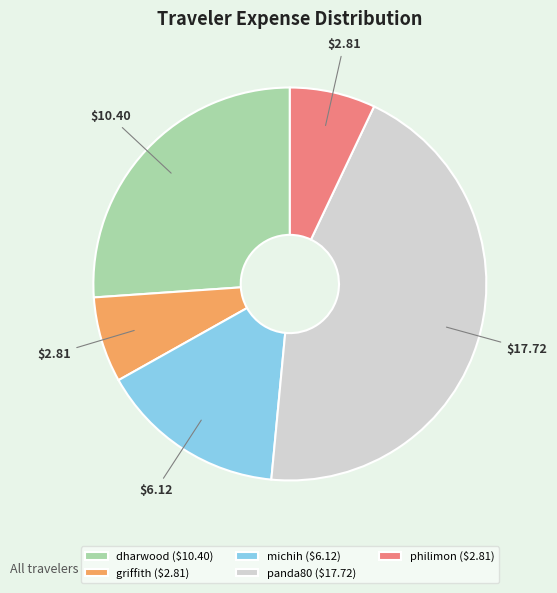

Is there a majority slice in this chart?

No